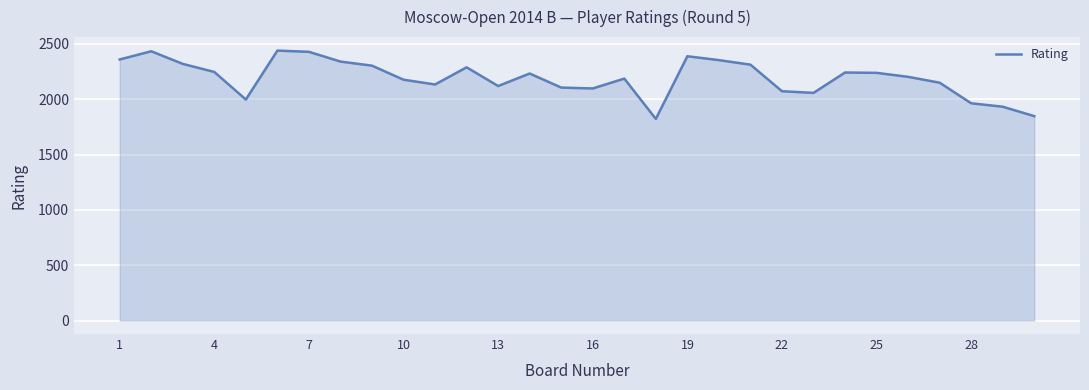

What is the minimum value shown in the chart?

1822